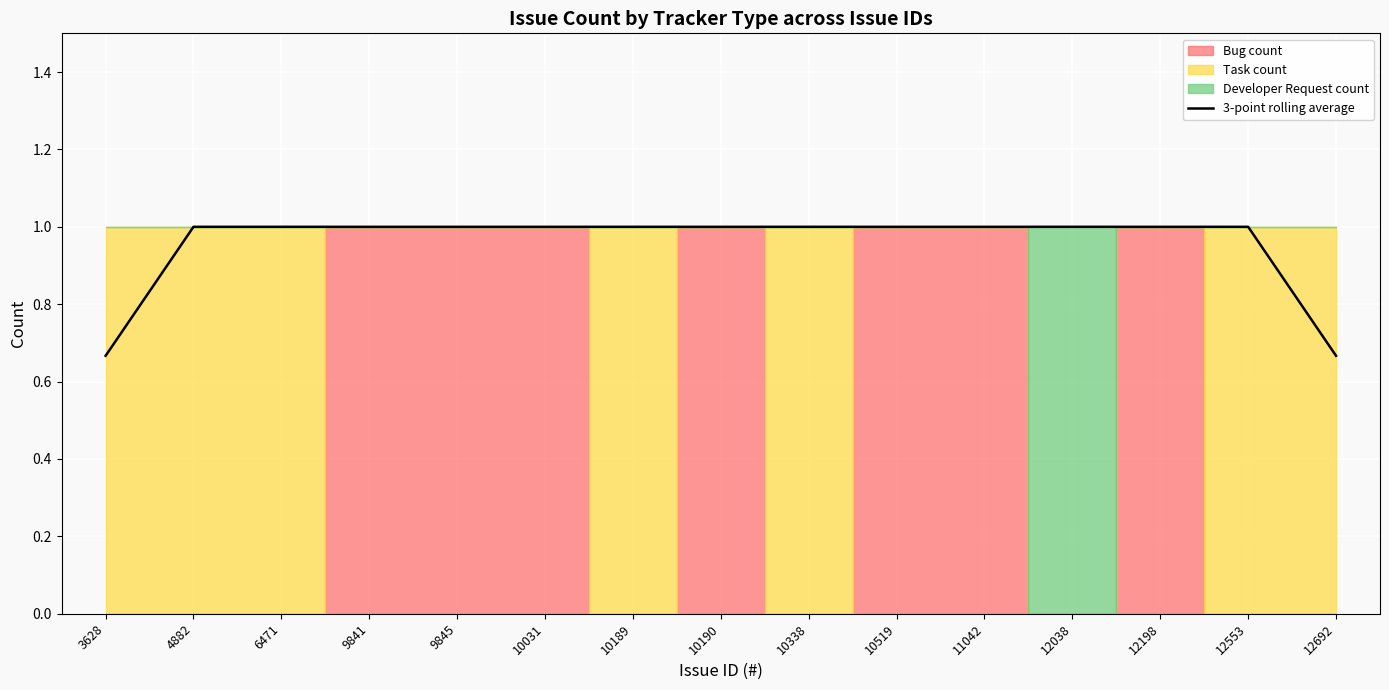

What is the average value?

1.0